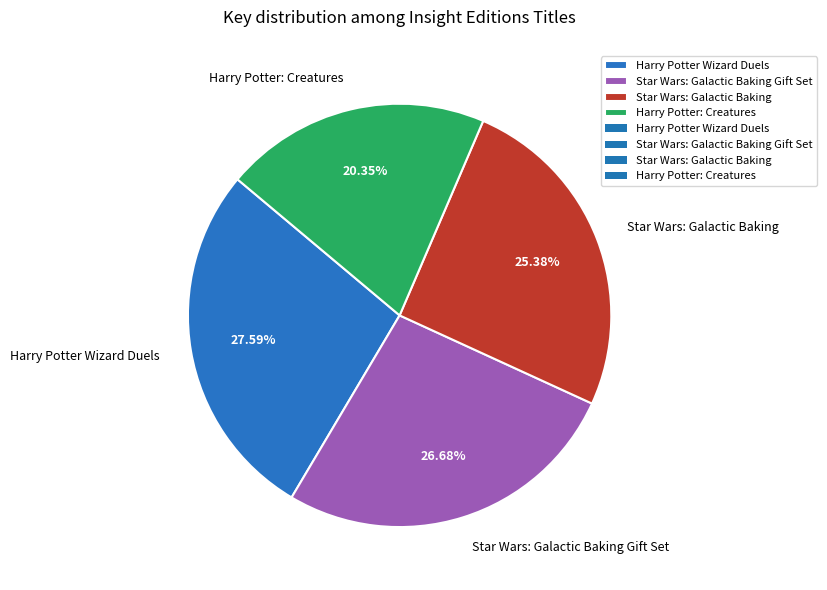

To the nearest percent, what portion does Star Wars: Galactic Baking represent?

25%